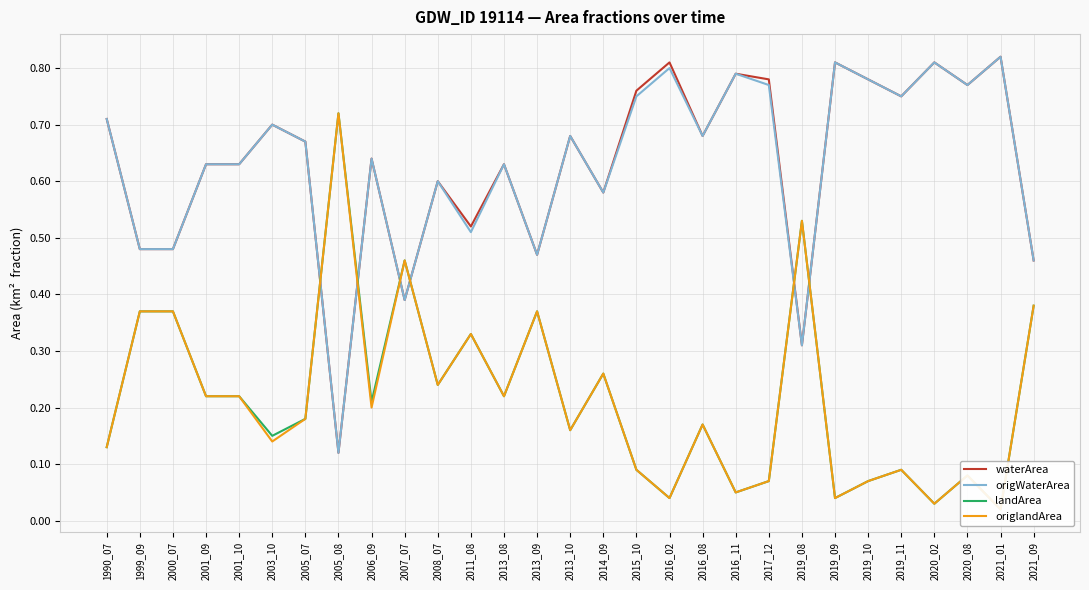

Reading left to right, extract all data points from this chart.

waterArea: 0.7	0.5	0.5	0.6	0.6	0.7	0.7	0.1	0.6	0.4	0.6	0.5	0.6	0.5	0.7	0.6	0.8	0.8	0.7	0.8	0.8	0.3	0.8	0.8	0.8	0.8	0.8	0.8	0.5
origWaterArea: 0.7	0.5	0.5	0.6	0.6	0.7	0.7	0.1	0.6	0.4	0.6	0.5	0.6	0.5	0.7	0.6	0.8	0.8	0.7	0.8	0.8	0.3	0.8	0.8	0.8	0.8	0.8	0.8	0.5
landArea: 0.1	0.4	0.4	0.2	0.2	0.1	0.2	0.7	0.2	0.5	0.2	0.3	0.2	0.4	0.2	0.3	0.1	0.0	0.2	0.1	0.1	0.5	0.0	0.1	0.1	0.0	0.1	0.0	0.4
origlandArea: 0.1	0.4	0.4	0.2	0.2	0.1	0.2	0.7	0.2	0.5	0.2	0.3	0.2	0.4	0.2	0.3	0.1	0.0	0.2	0.1	0.1	0.5	0.0	0.1	0.1	0.0	0.1	0.0	0.4